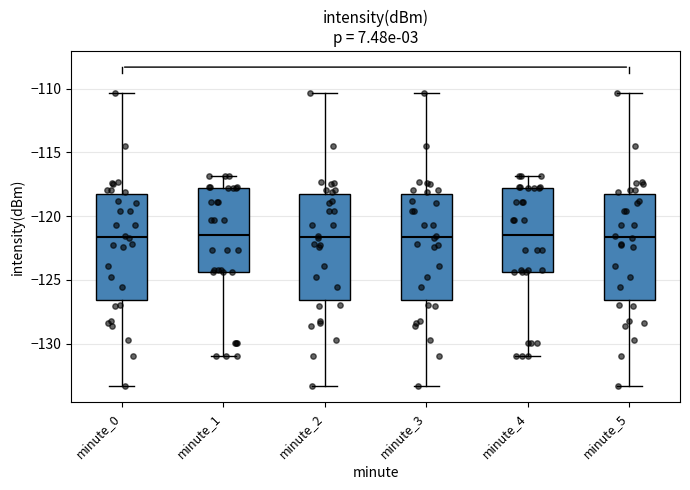

Where does the median line of the box for minute_4 sit on the y-axis? The values are not printed on the chart, so give them approximately, as read against the axis.

-121.5